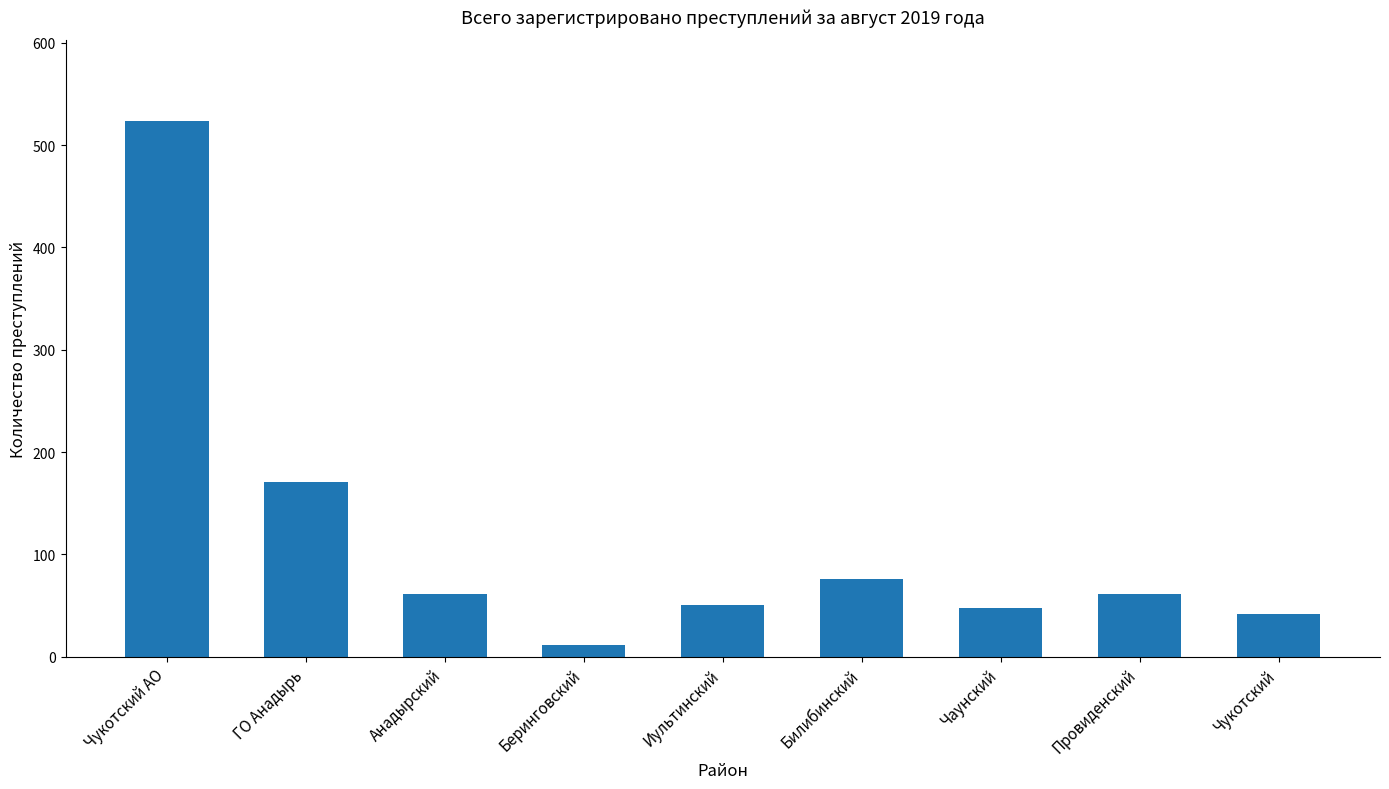

How many bars are there in total?

9